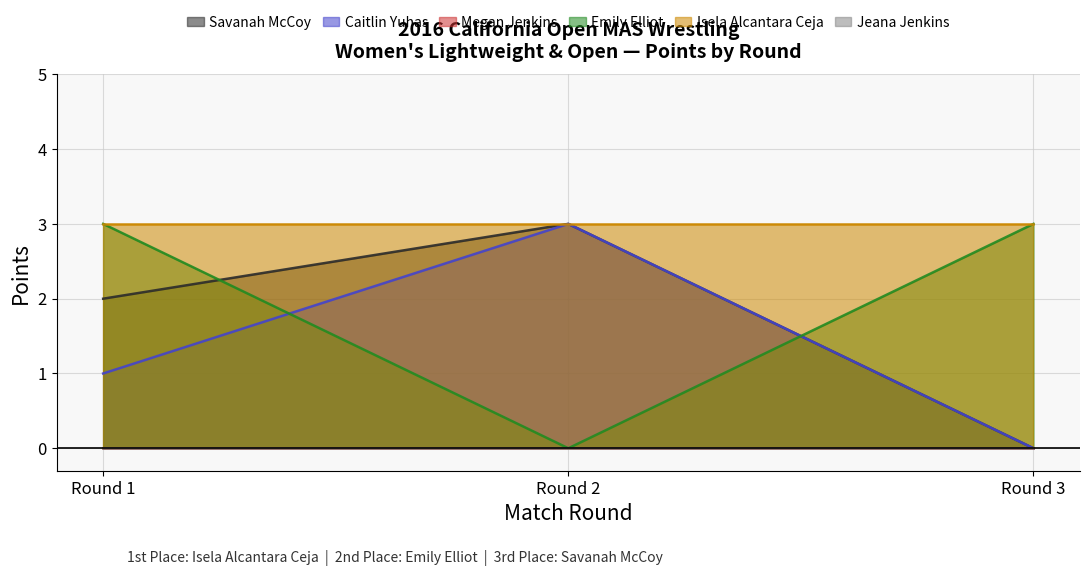

Rank the categories by Caitlin Yuhas value from highest to lowest.

Round 2, Round 1, Round 3